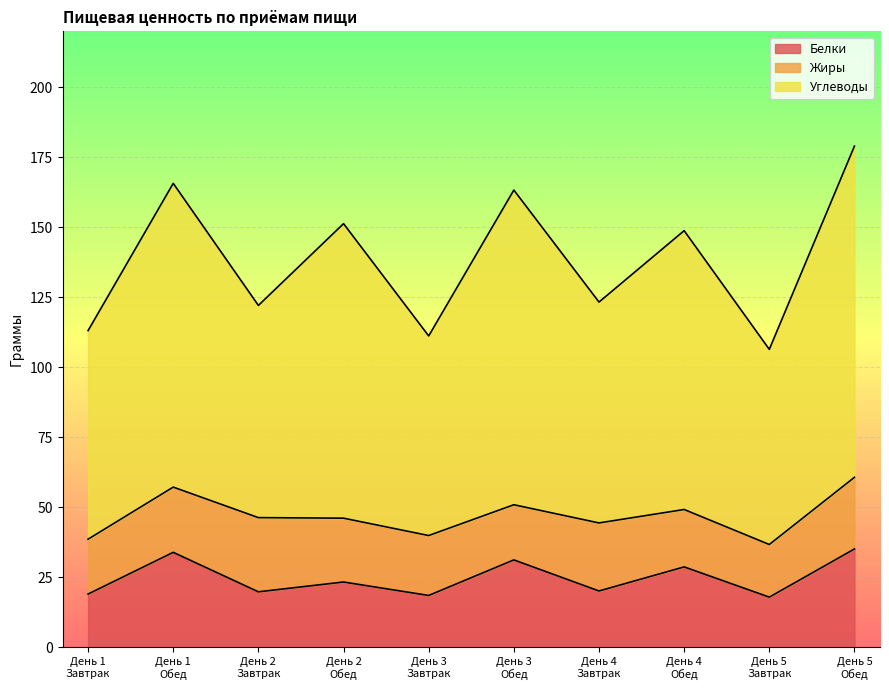

True or false: Белки and Углеводы cross at least once.

False